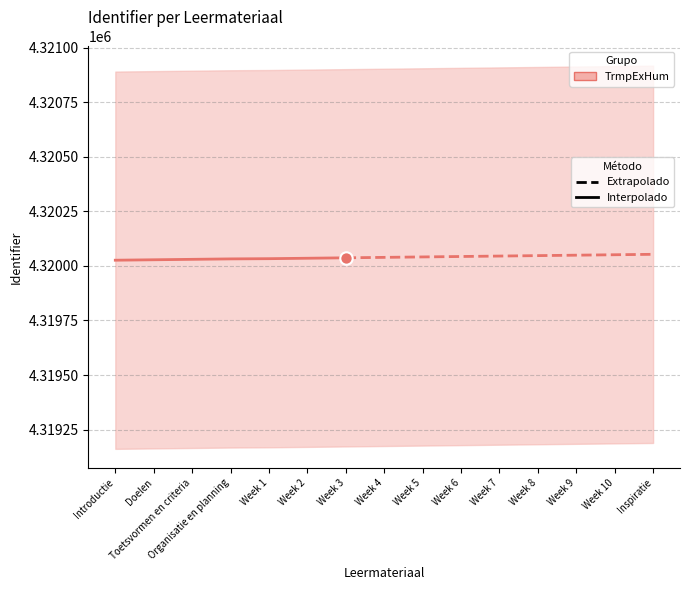

What is the change in value from Week 4 to Week 5?

+2